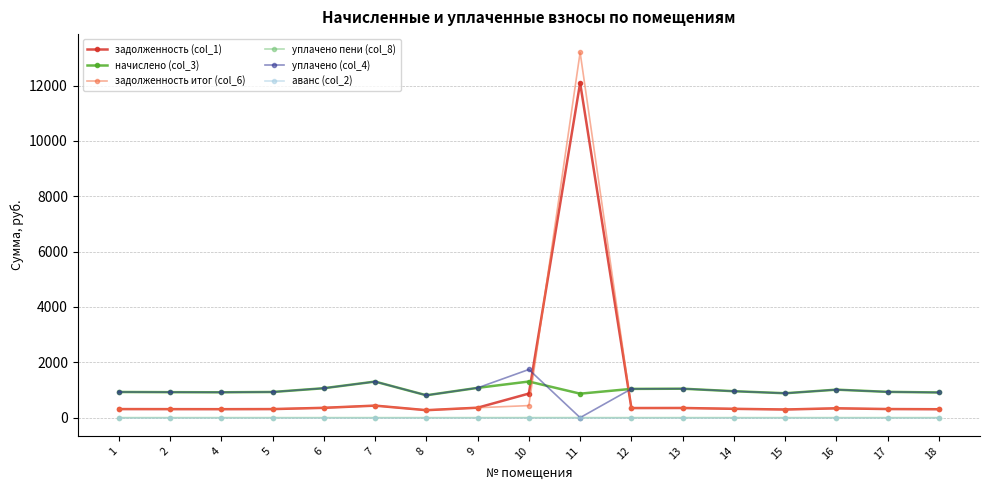

Does the chart have visible grid lines?

Yes